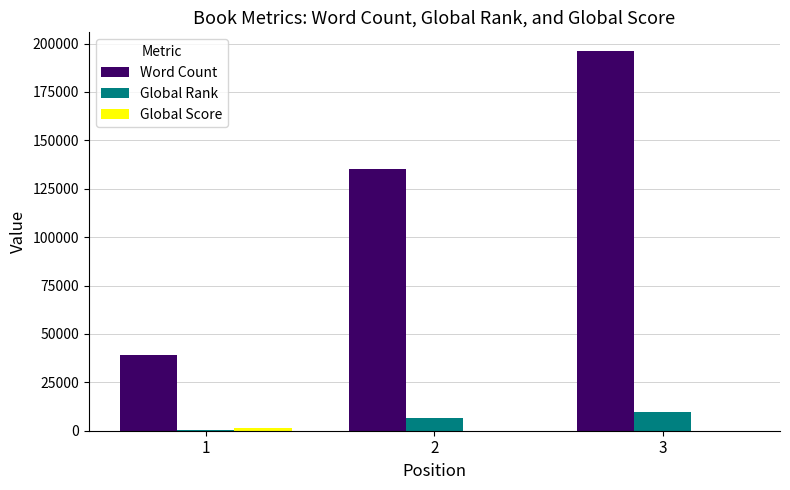

What is the total value across all series at 2?

141481